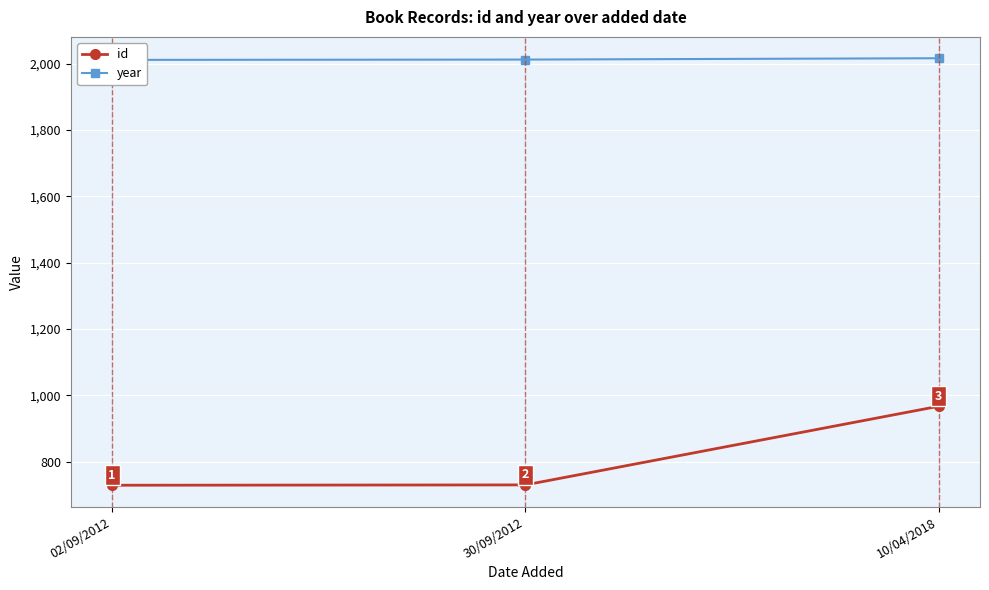

List the series in order of their overall mean, highest first.

year, id